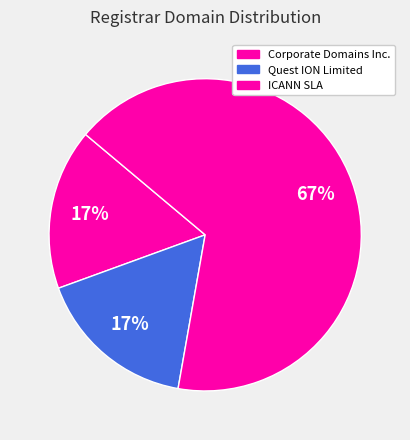

How many segments does this pie chart have?

3